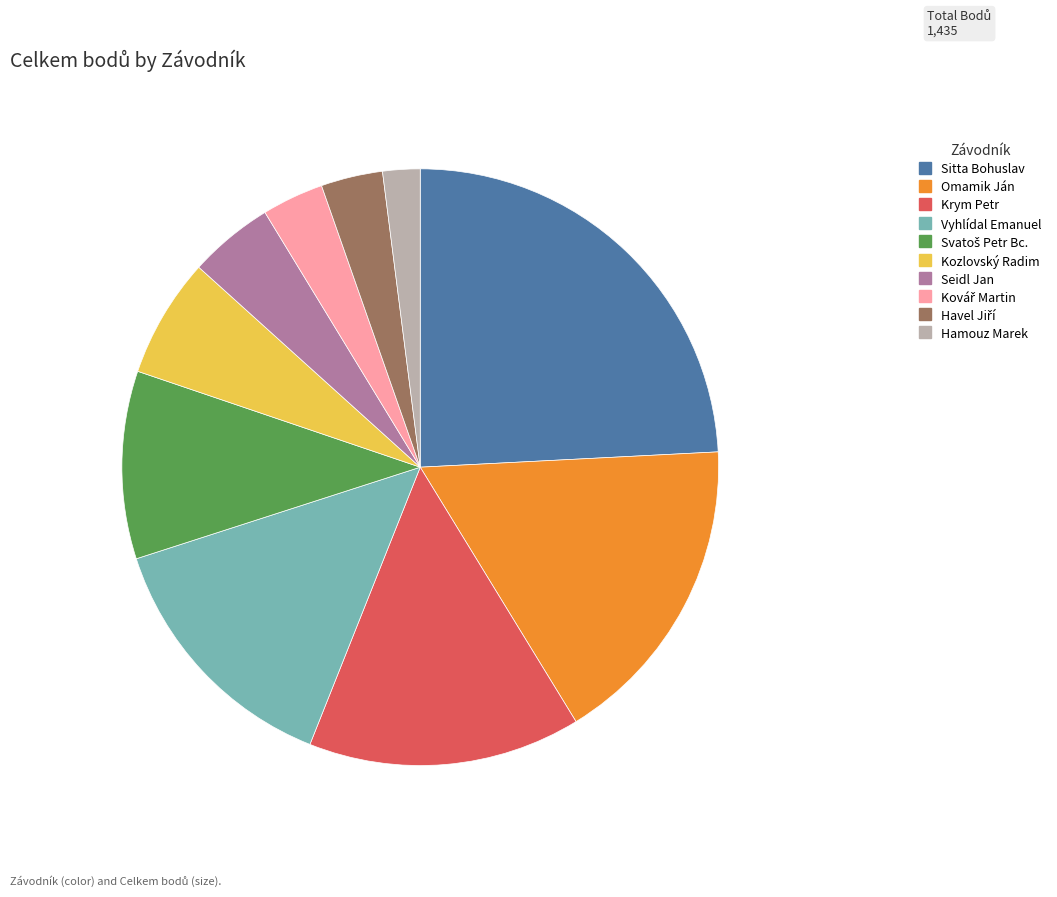

Is Kozlovský Radim the majority of the pie?

No